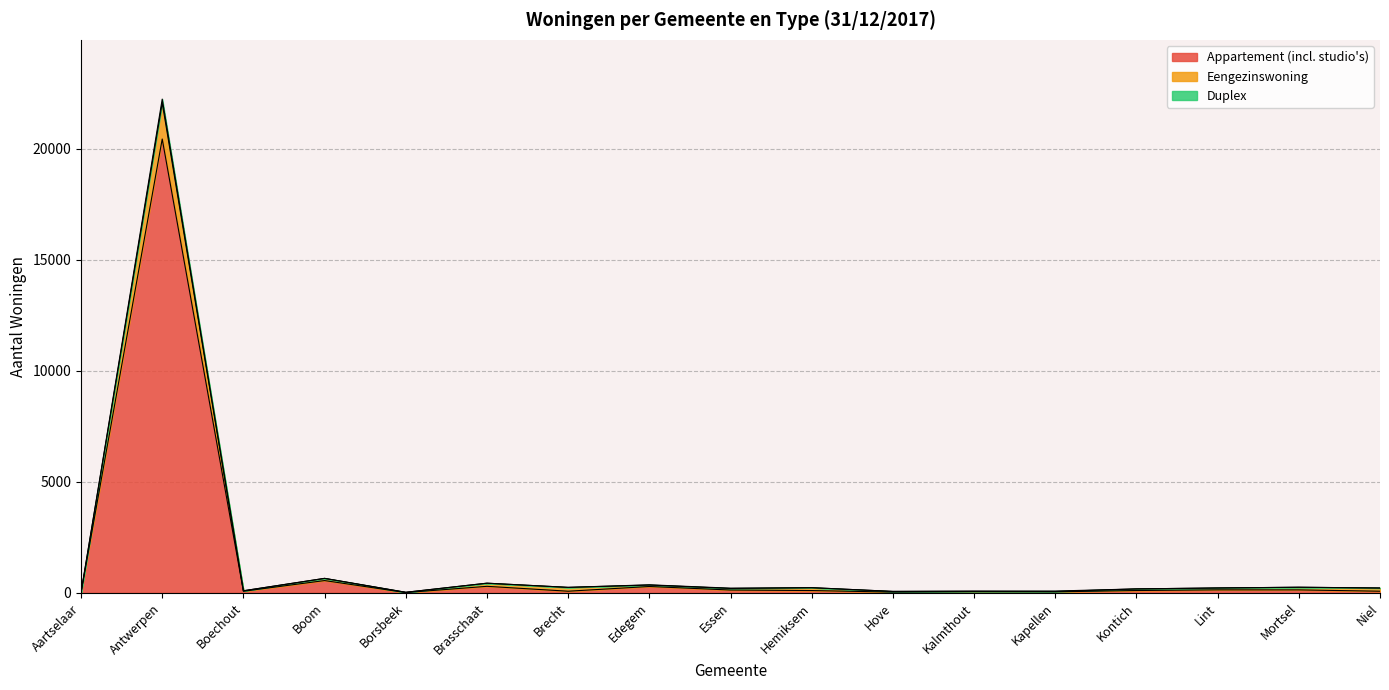

How many lines are shown in the chart?

3